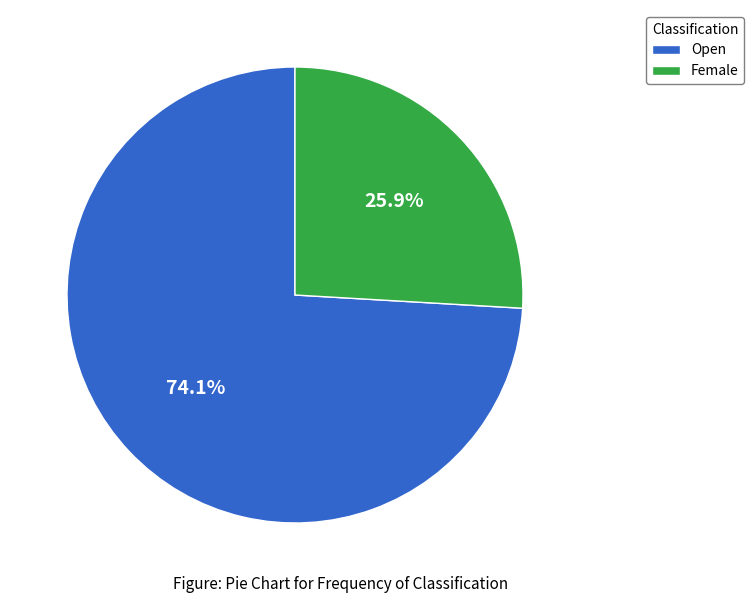

Which category has the biggest portion of the pie?

Open